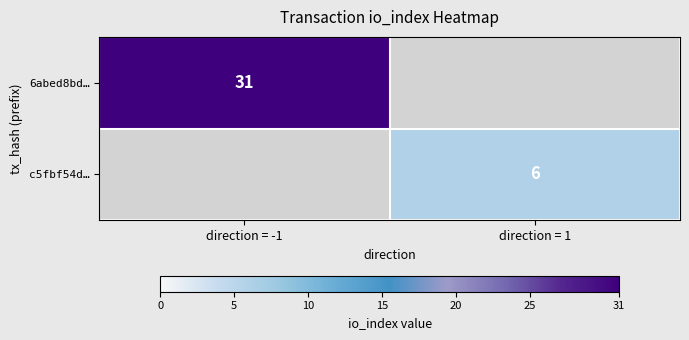

Count the number of categories in the chart.

2